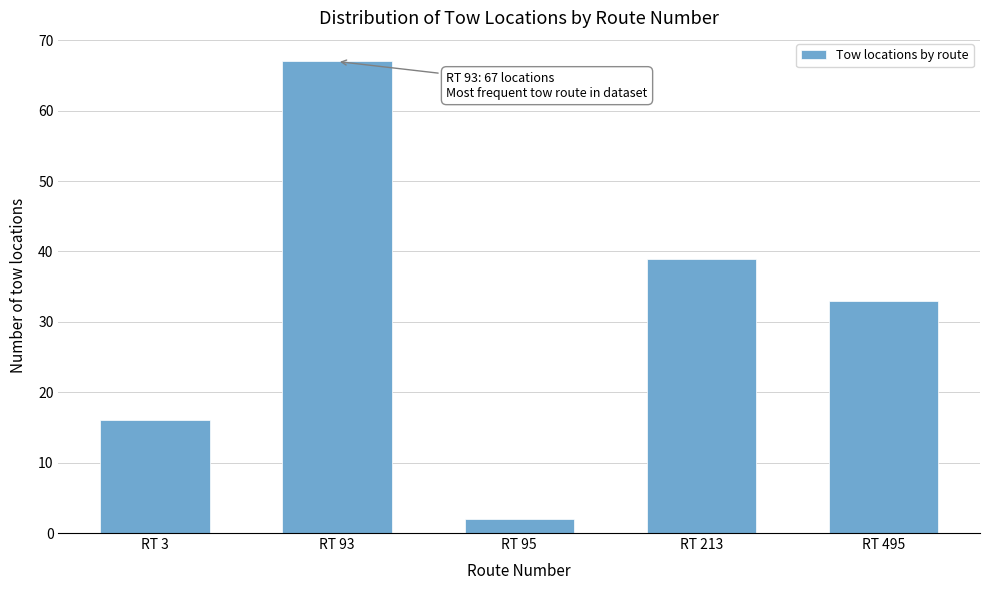

Reading left to right, what are all the values shown in this chart?

16	67	2	39	33